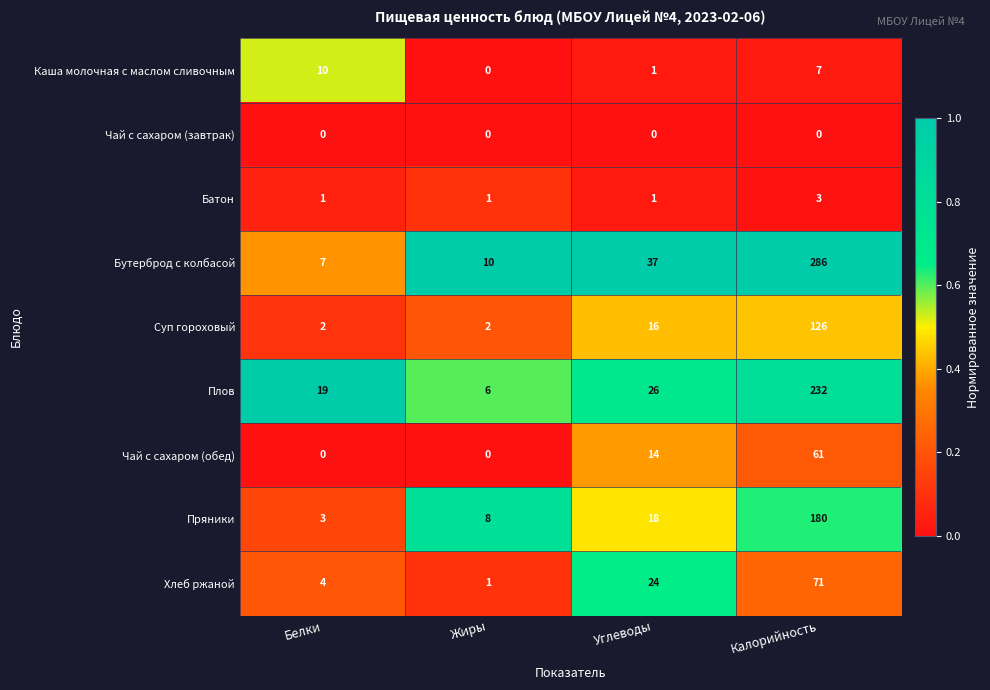

How many data points does each series have?

4